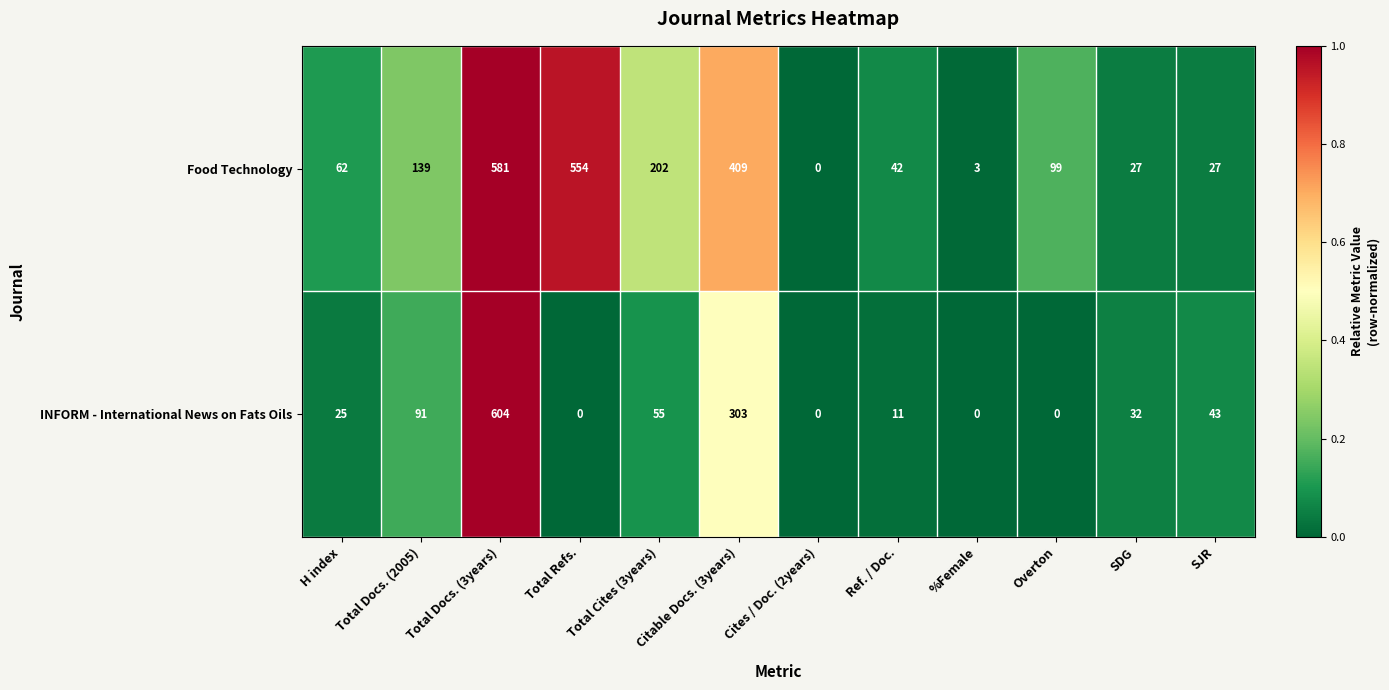

Which category has the highest value in the INFORM - International News on Fats Oils series?

Total Docs. (3years)